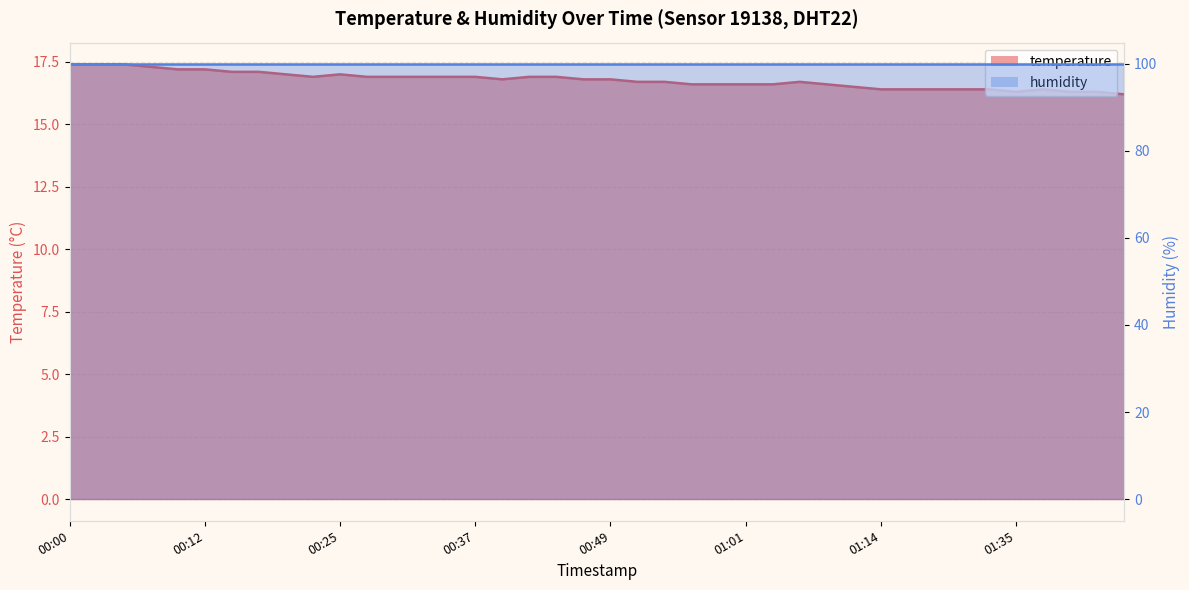

What is the ratio of the value at 01:35 to the value at 00:32?

1.0